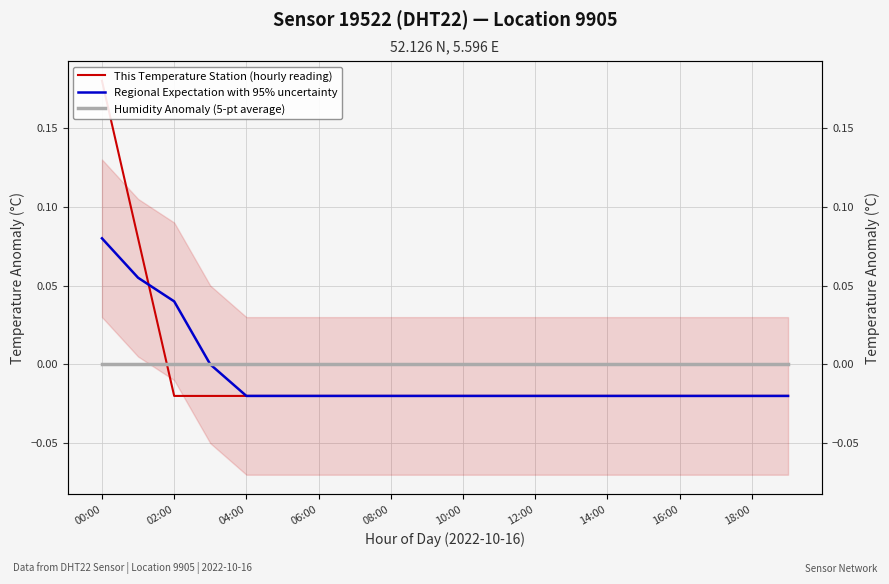

How many negative values does the This Temperature Station (hourly reading) series have?

18